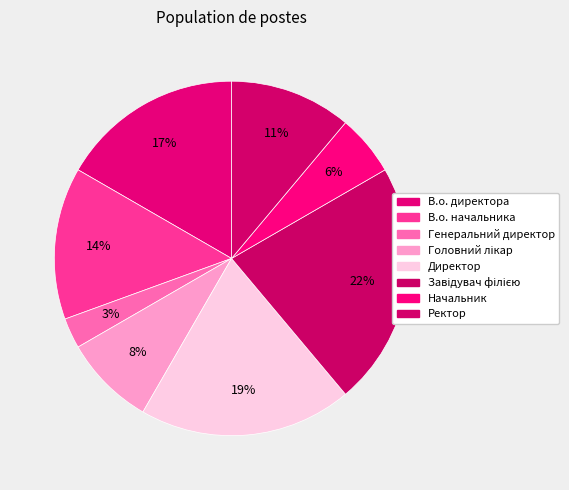

How many slices are in this pie chart?

8